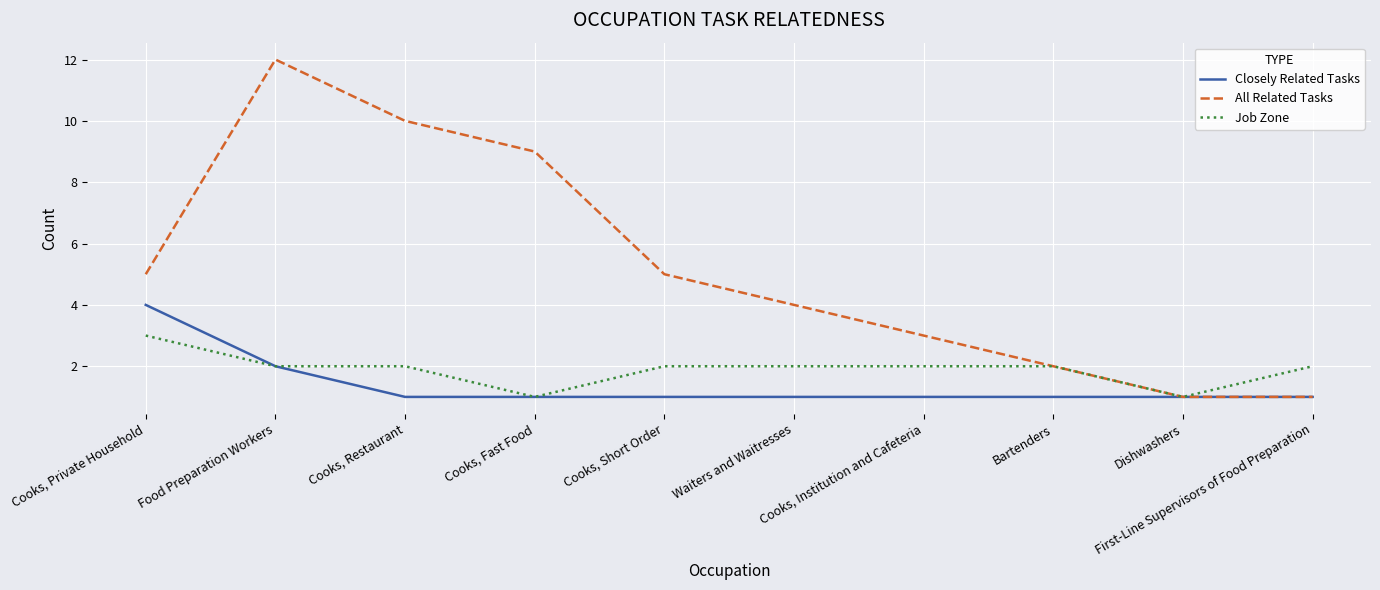

What is the highest value of the Closely Related Tasks series?

4